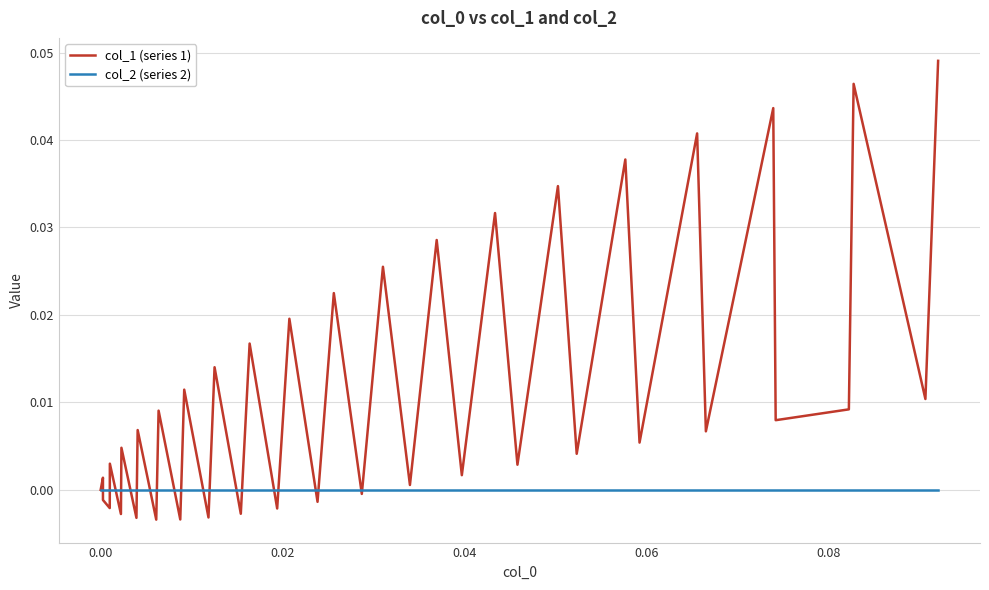

Which series has the largest range (max minus min)?

col_1 (series 1)